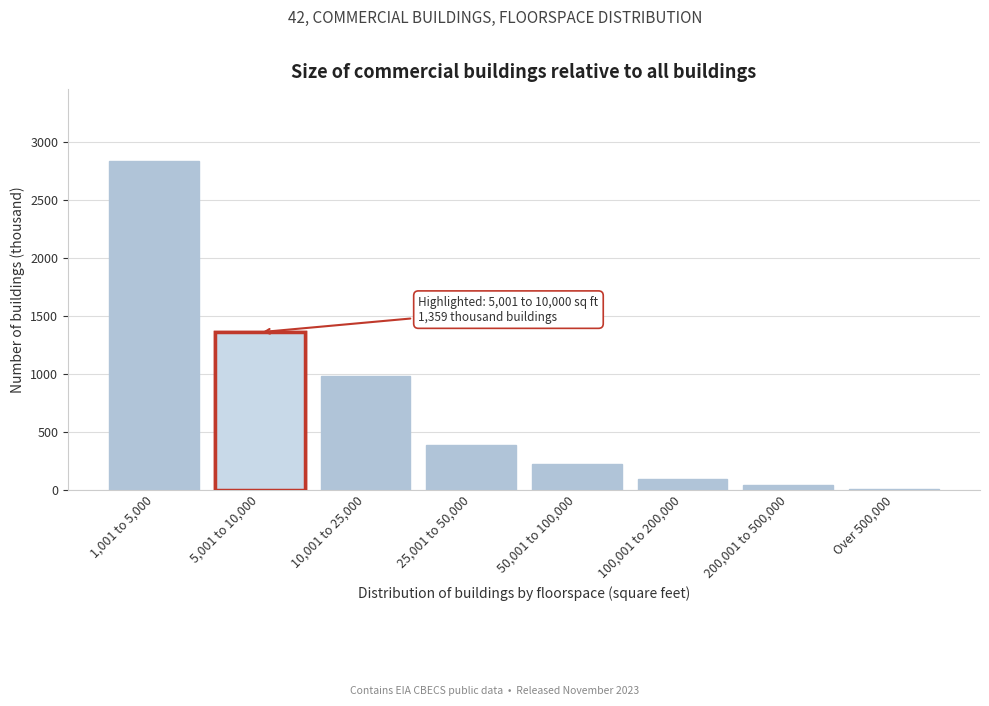

Reading right to left, transcribe all the data shown in this chart.

Over 500,000=9	200,001 to 500,000=40	100,001 to 200,000=93	50,001 to 100,000=218	25,001 to 50,000=386	10,001 to 25,000=981	5,001 to 10,000=1359	1,001 to 5,000=2833